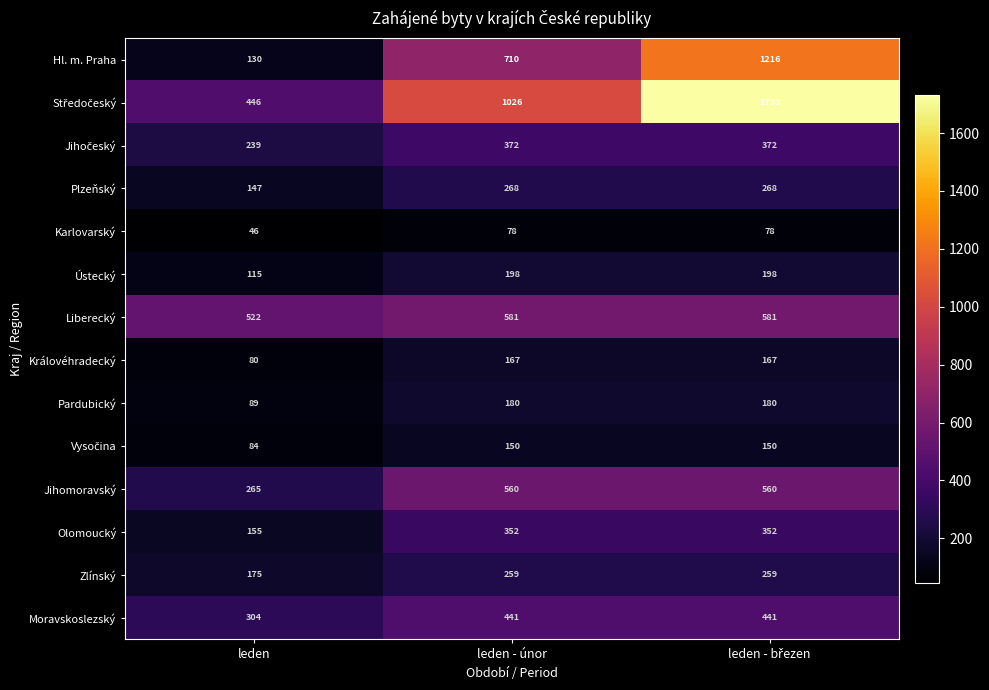

How many data points in Ústecký are less than 198?

1